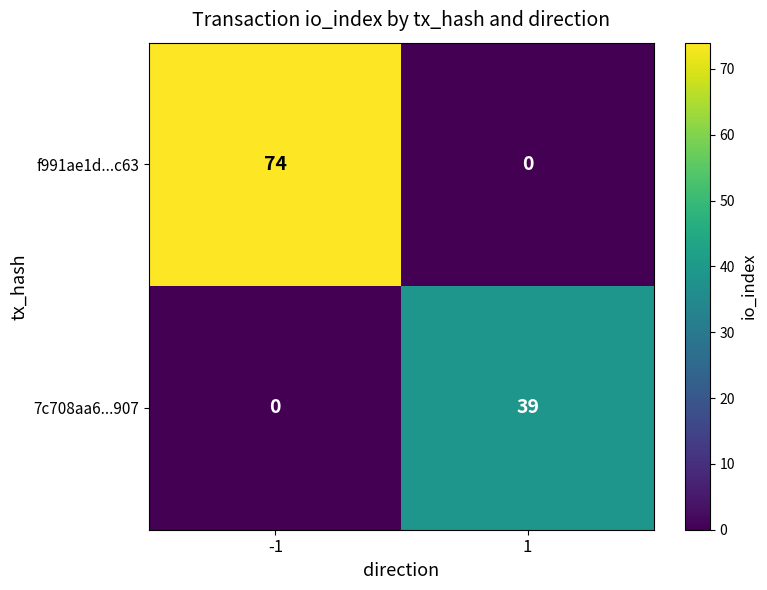

List the labels in order of 7c708aa6...907 value, largest first.

1, -1